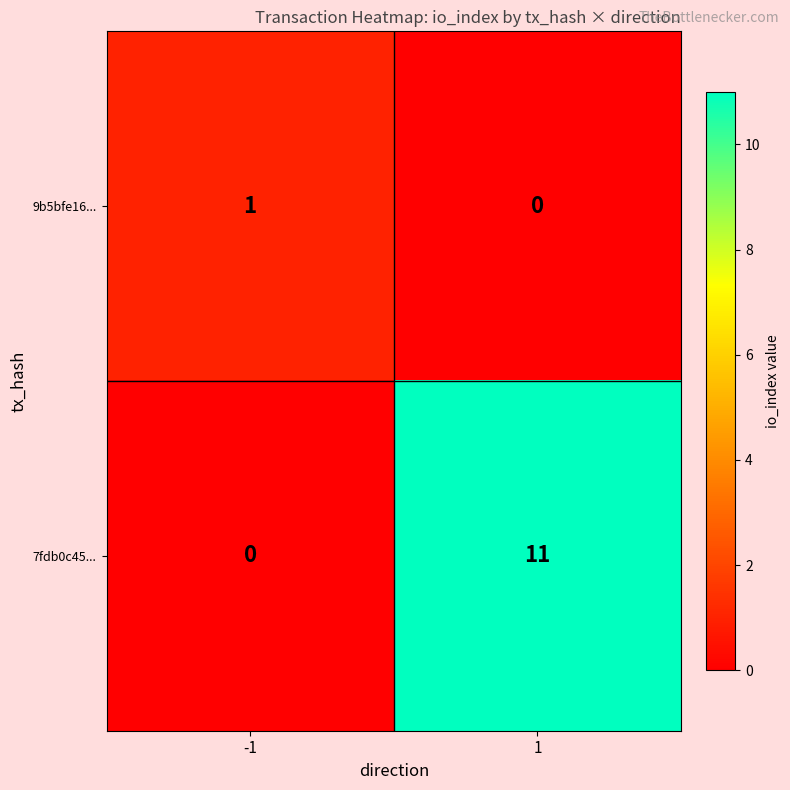

What is the sum of all 7fdb0c45... values?

11